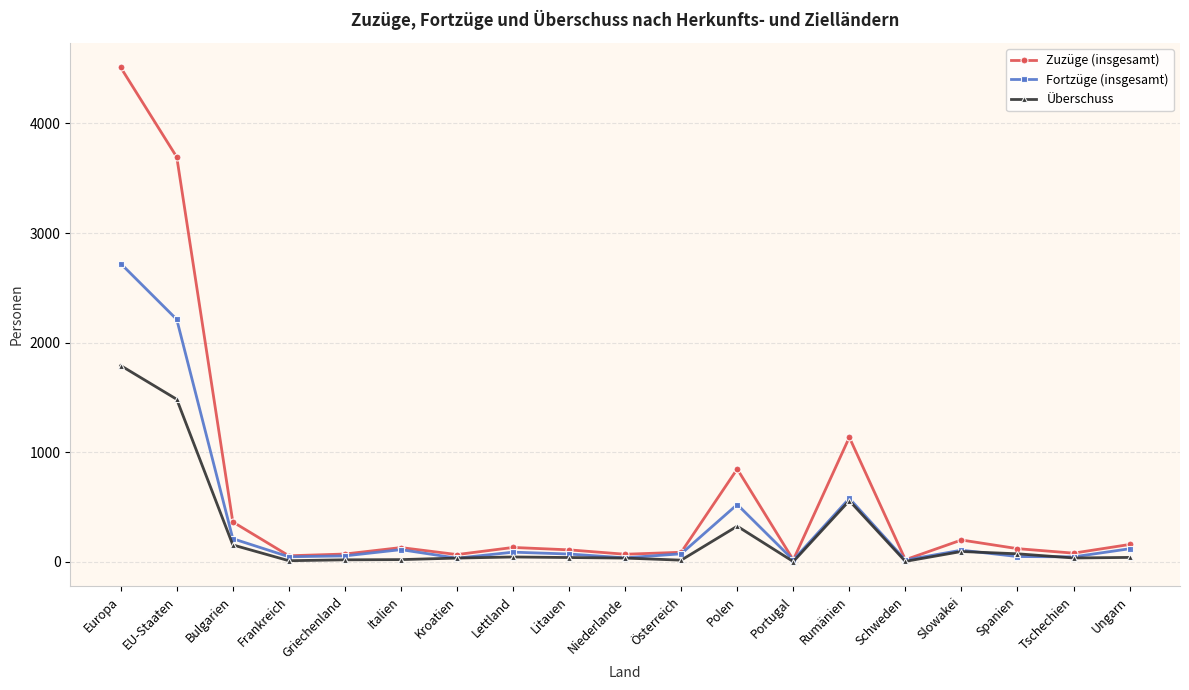

What is the highest value of the Zuzüge (insgesamt) series?

4511